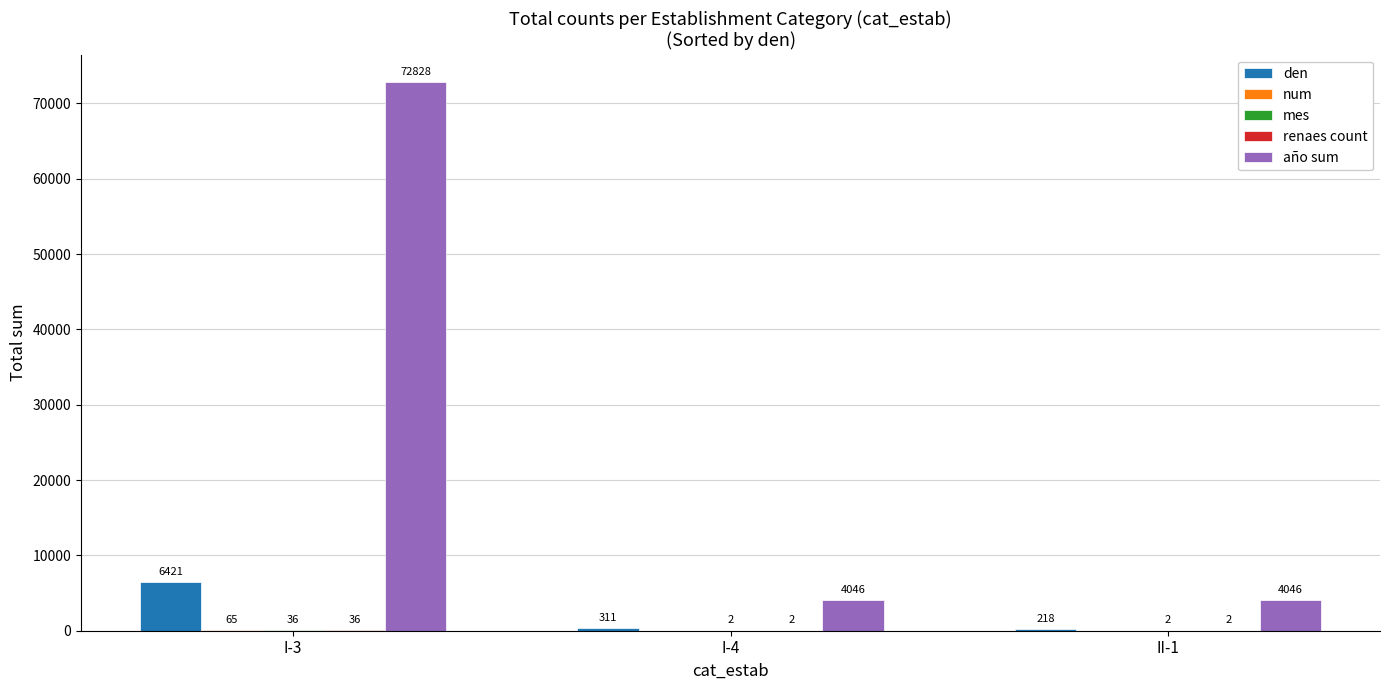

How many groups of bars are there?

3